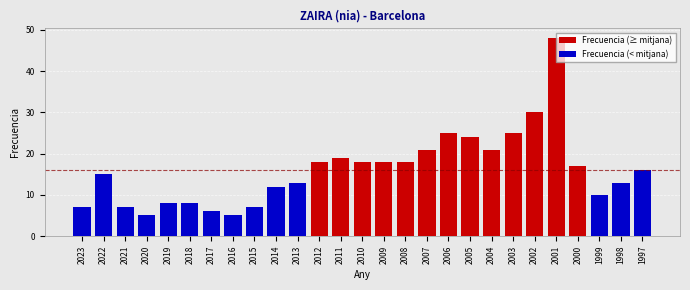

What is the value of the 23rd bar from the left?

48